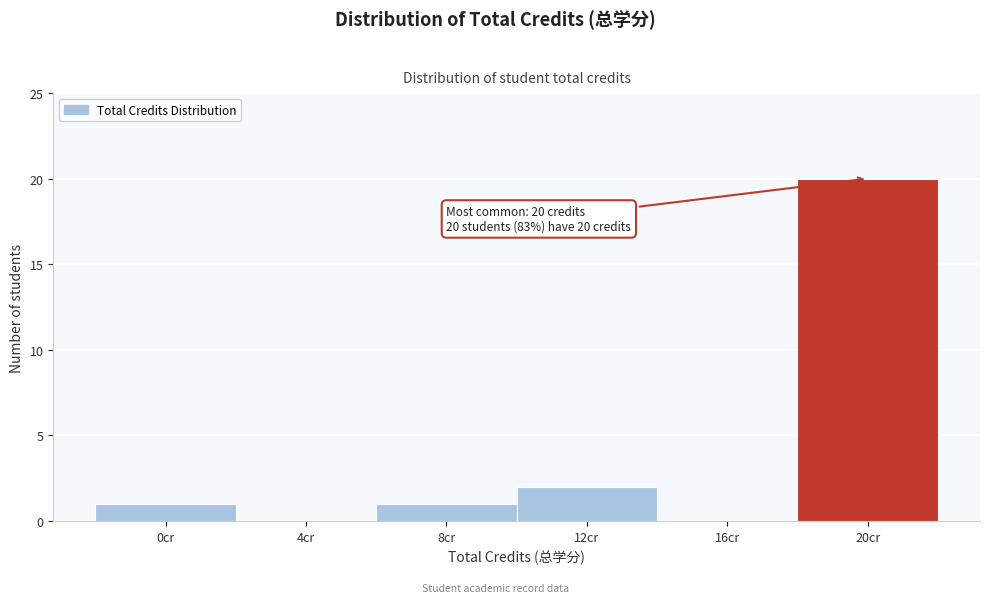

Reading left to right, transcribe all the data shown in this chart.

0cr=1	4cr=0	8cr=1	12cr=2	16cr=0	20cr=20